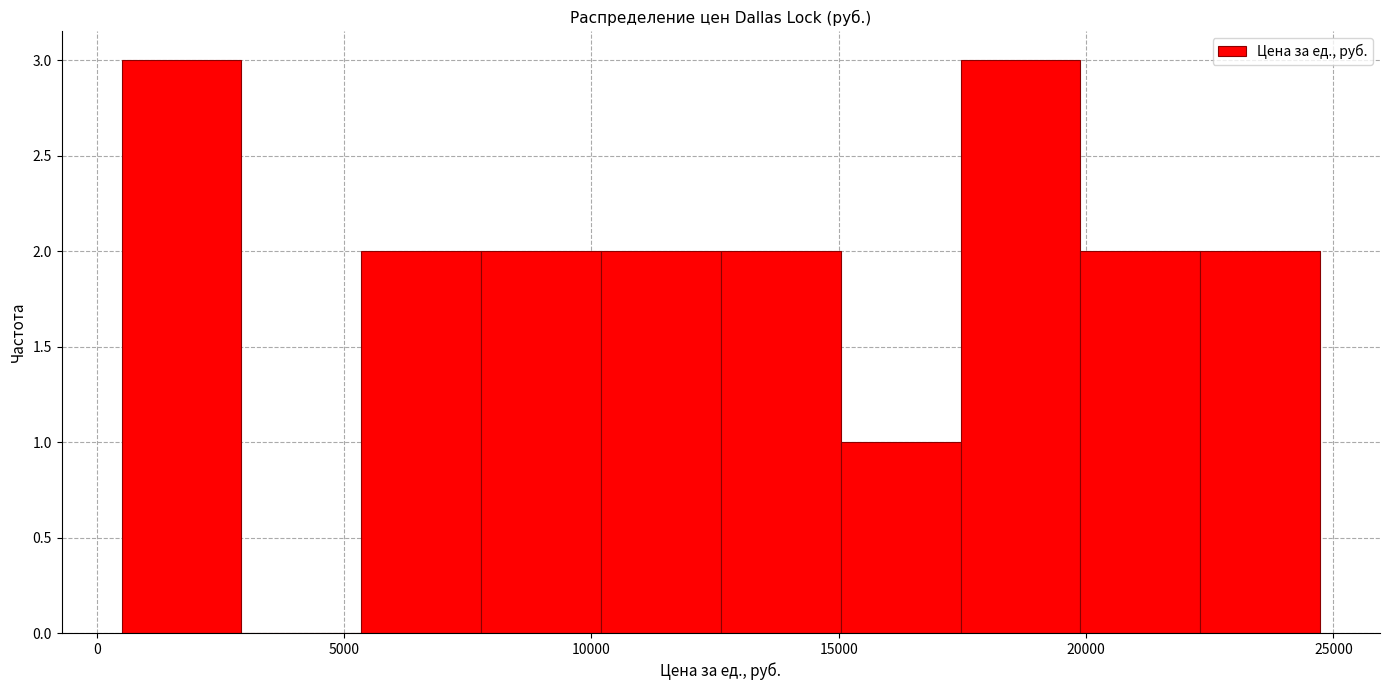

Reading left to right, list every bar in this chart as the range it spans on the x-axis followed by its height. Neither the bar edges nor the heights are printed on the chart, so give them approximately, as read against the axes.

500 to 3000: 3
3000 to 5500: 0
5500 to 8000: 2
8000 to 10000: 2
10000 to 12500: 2
12500 to 15000: 2
15000 to 17500: 1
17500 to 20000: 3
20000 to 22500: 2
22500 to 24500: 2